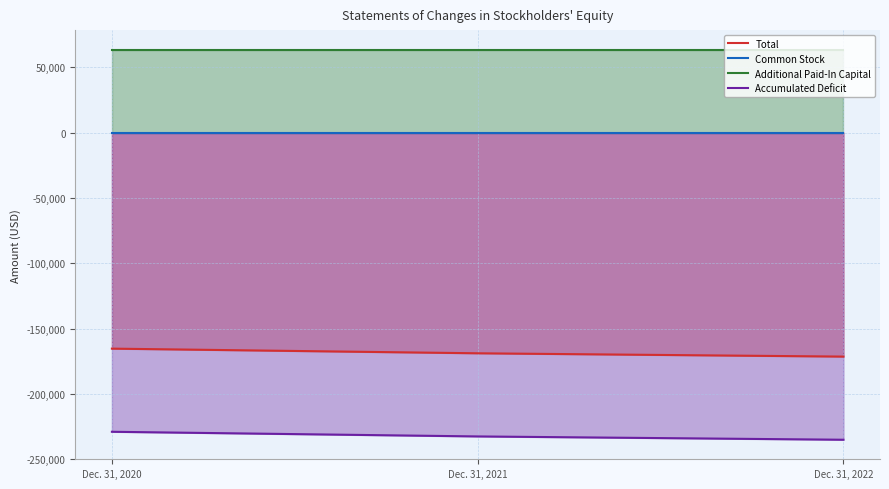

The value of Accumulated Deficit at Dec. 31, 2022 is -235082. True or false?

True